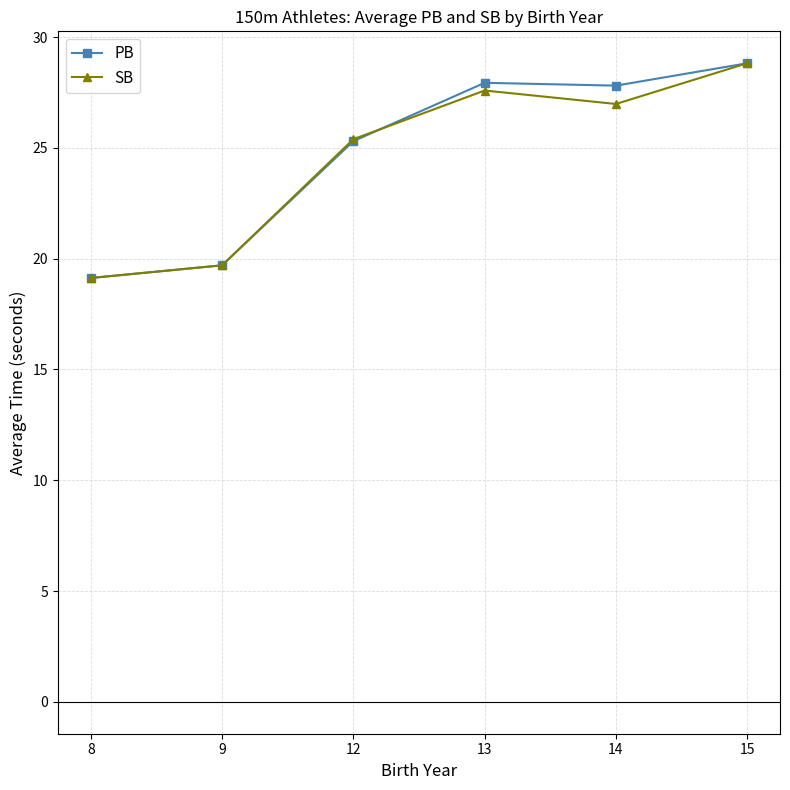

Reading left to right, what are all the values shown in this chart?

PB: 8=19.1	9=19.7	12=25.3	13=27.9	14=27.8	15=28.8
SB: 8=19.1	9=19.7	12=25.4	13=27.6	14=27.0	15=28.8